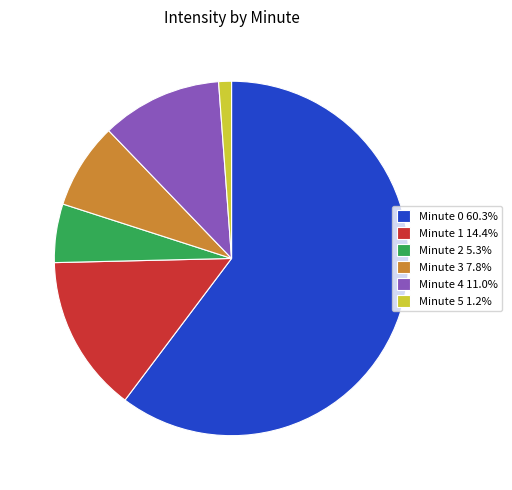

Which has a higher value, Minute 4 or Minute 2?

Minute 4